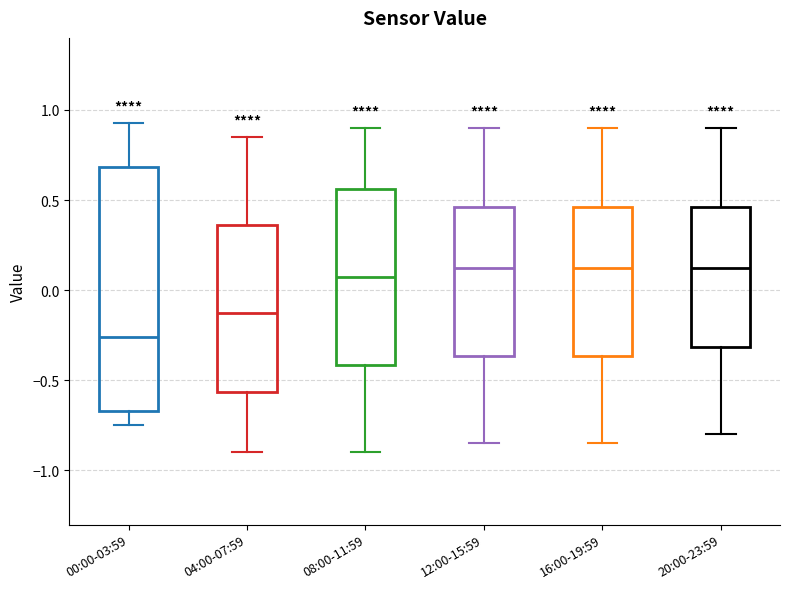

Where does the upper whisker of the box for 16:00-19:59 end on the y-axis? The values are not printed on the chart, so give them approximately, as read against the axis.

0.90